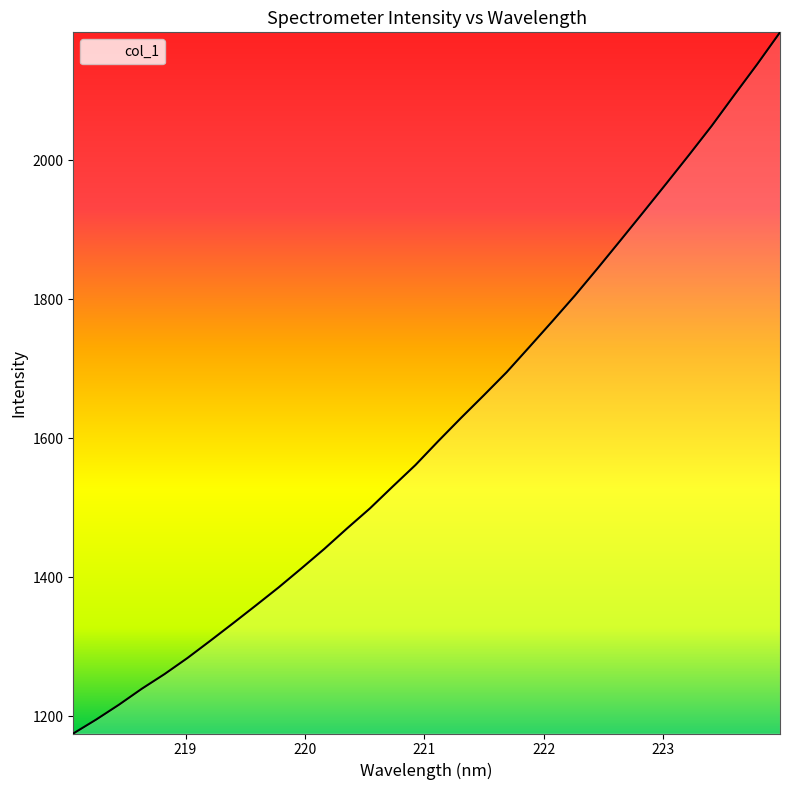

What is the maximum value shown in the chart?

2183.7